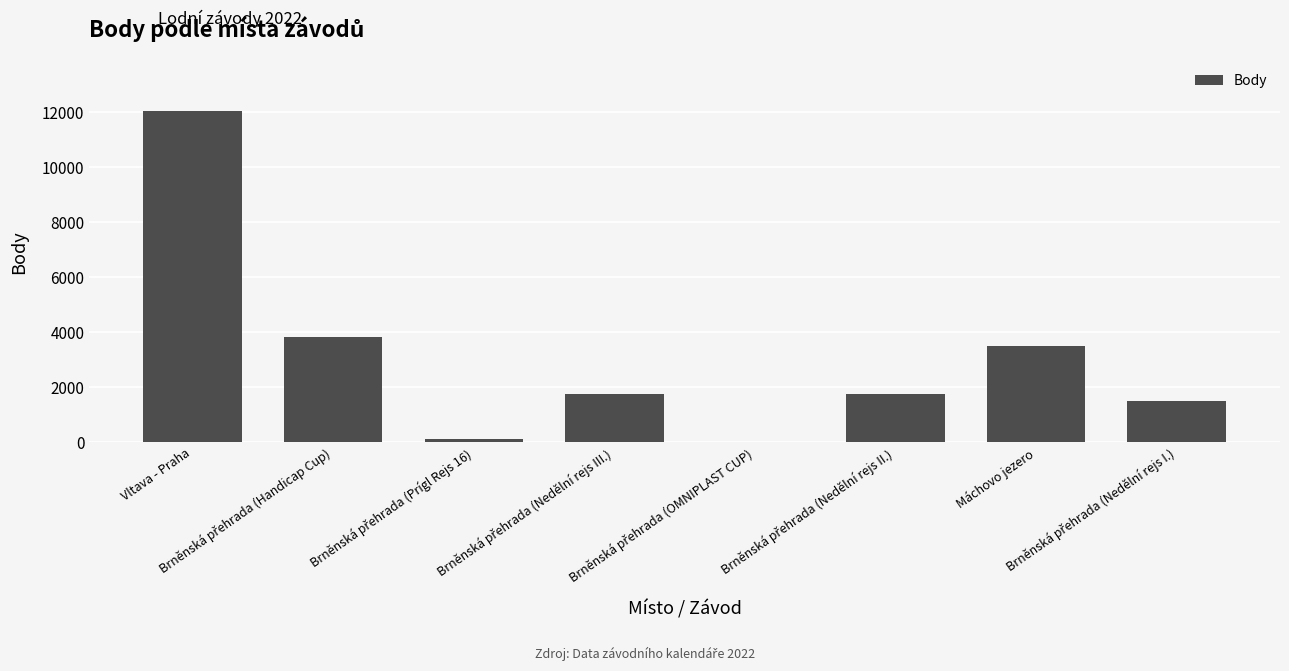

What is the maximum value shown in the chart?

12049